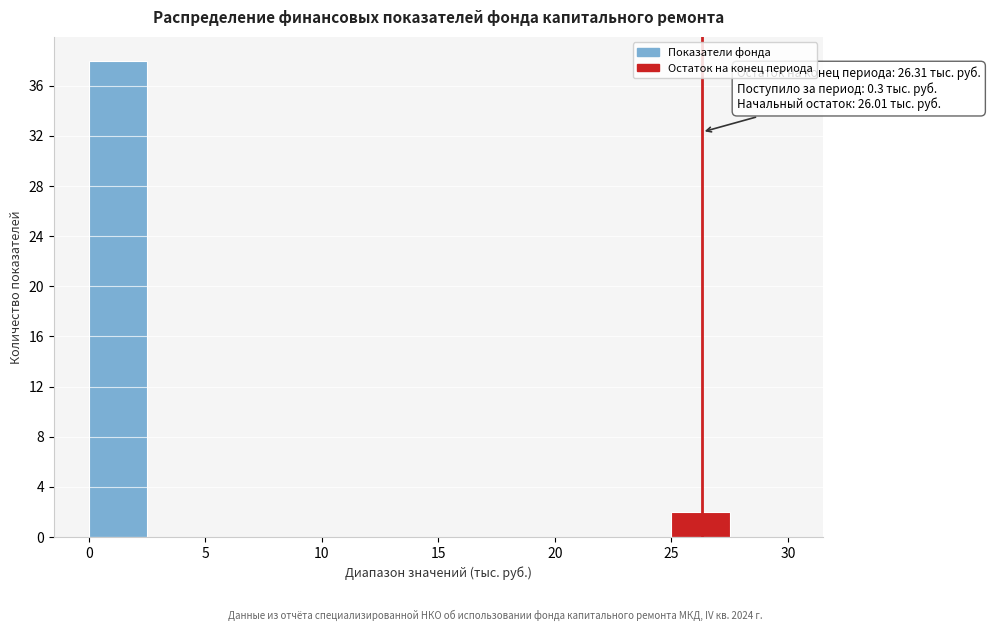

Which range on the x-axis has the tallest bar?

0.0 to 2.5